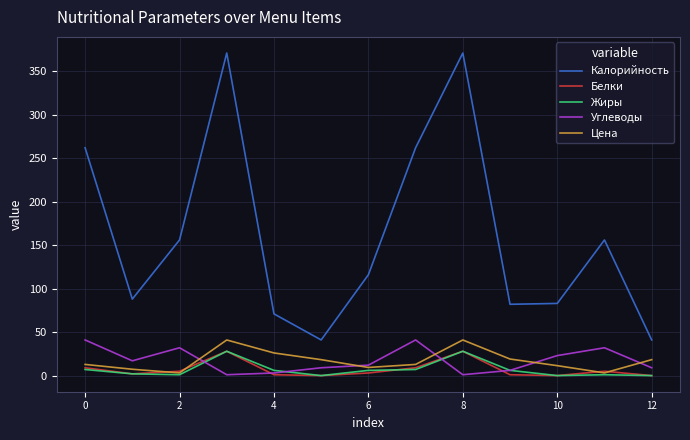

Does the chart display data point markers on the line(s)?

No